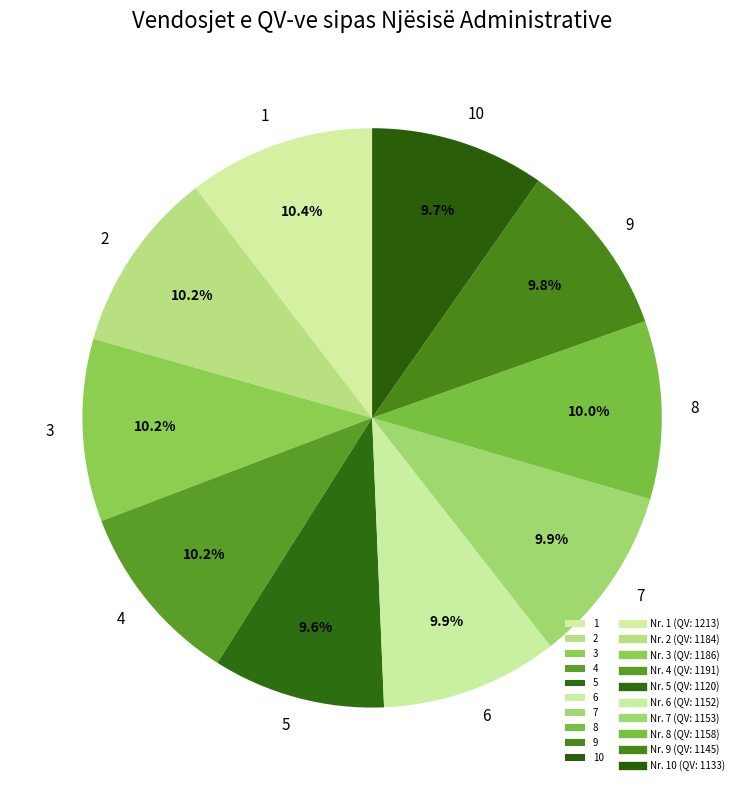

What percentage do 3 and 7 together represent?

20.1%